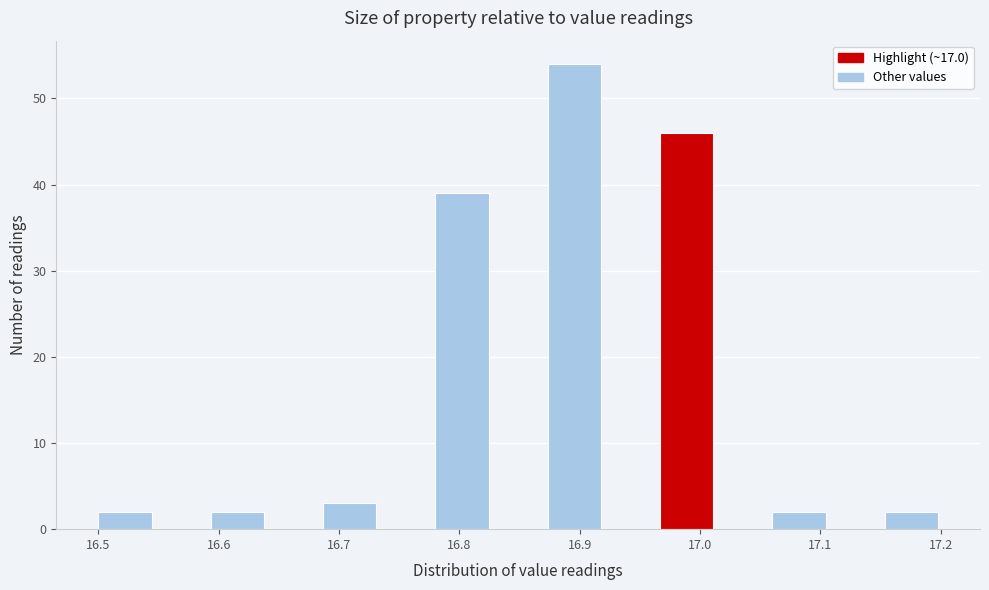

Reading left to right, transcribe this chart: for each bar, give the range it covers on the x-axis and its height. Neither the bar edges nor the heights are printed on the chart, so give them approximately, as read against the axes.

16.50 to 16.55: 2
16.55 to 16.59: 0
16.59 to 16.64: 2
16.64 to 16.69: 0
16.69 to 16.73: 3
16.73 to 16.78: 0
16.78 to 16.83: 39
16.83 to 16.87: 0
16.87 to 16.92: 54
16.92 to 16.97: 0
16.97 to 17.01: 46
17.01 to 17.06: 0
17.06 to 17.11: 2
17.11 to 17.15: 0
17.15 to 17.20: 2